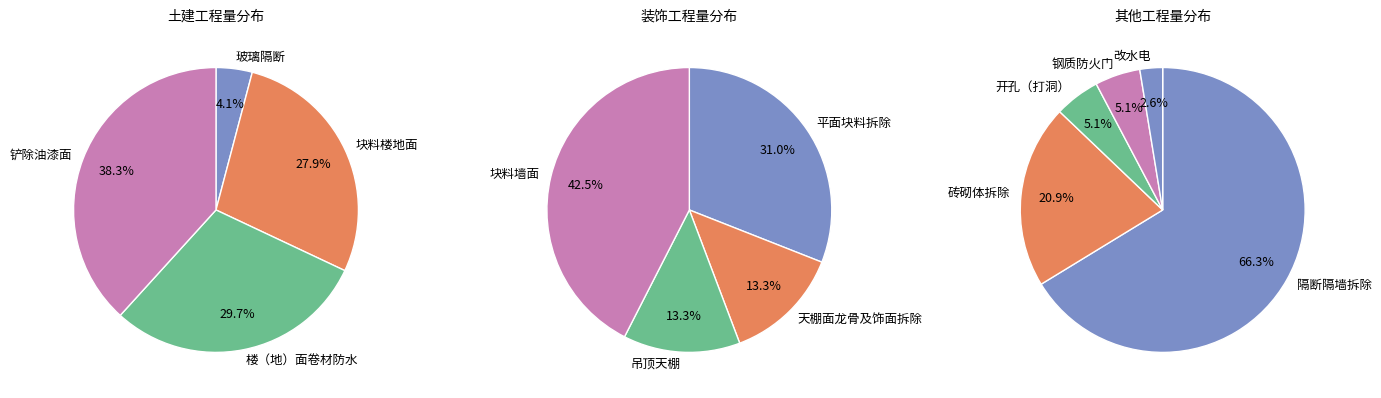

Does 楼（地）面卷材防水 represent more than half of the total?

No